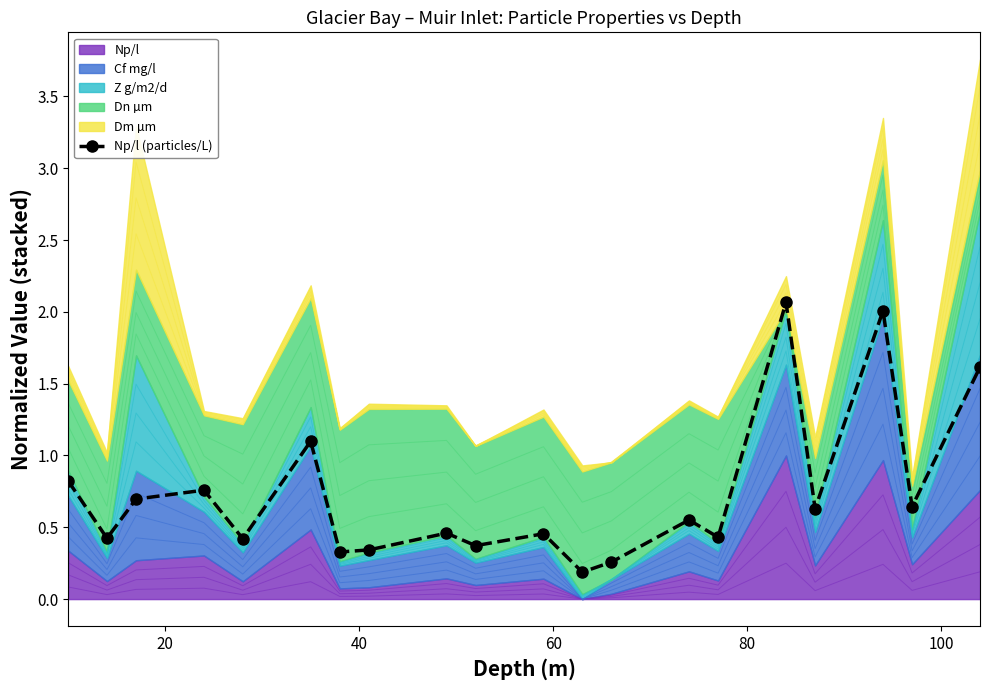

Reading left to right, transcribe all the data shown in this chart.

0.8	0.4	0.7	0.8	0.4	1.1	0.3	0.3	0.5	0.4	0.5	0.2	0.3	0.6	0.4	2.1	0.6	2.0	0.6	1.6